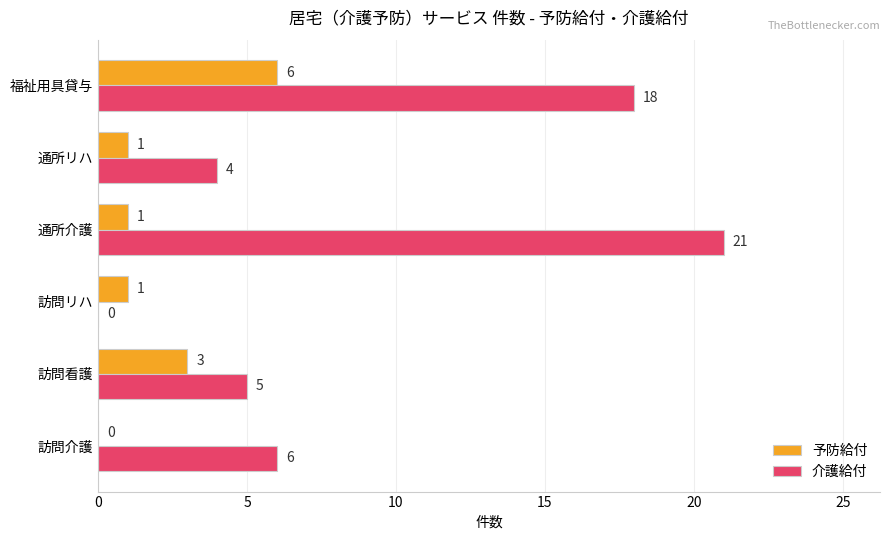

Between 訪問看護 and 通所介護, which series saw the biggest shift?

介護給付